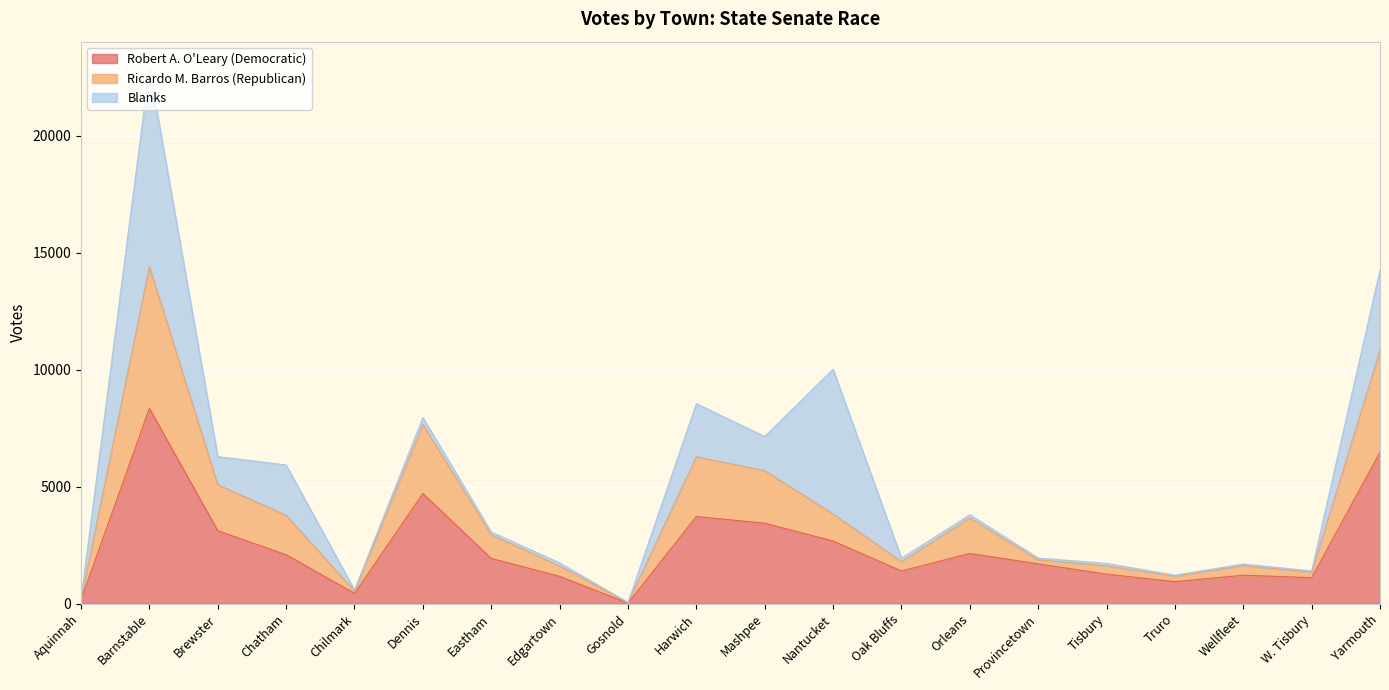

At which category is the sum across all series the highest?

Barnstable